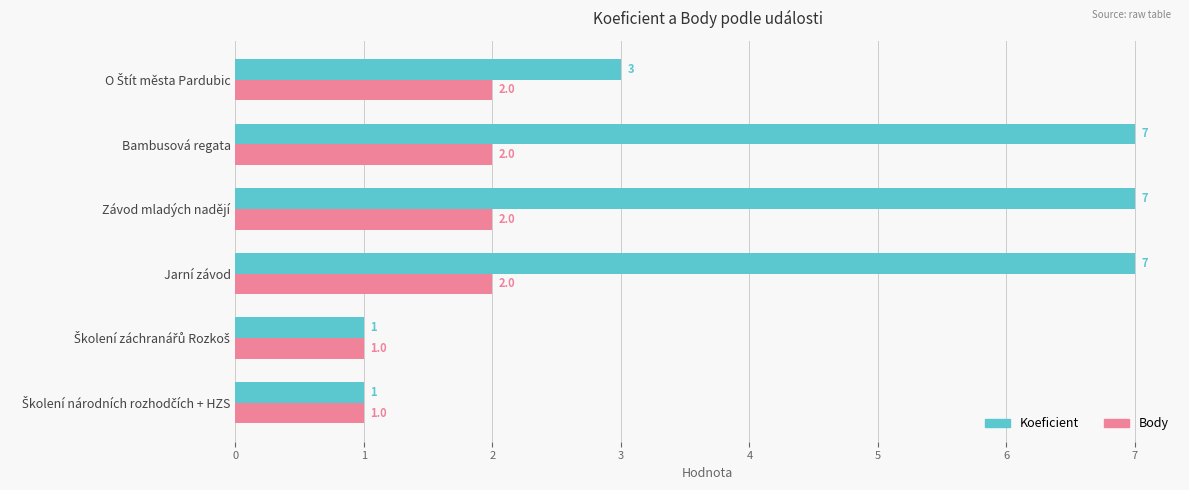

True or false: Koeficient has a value of 11 at Závod mladých nadějí.

False